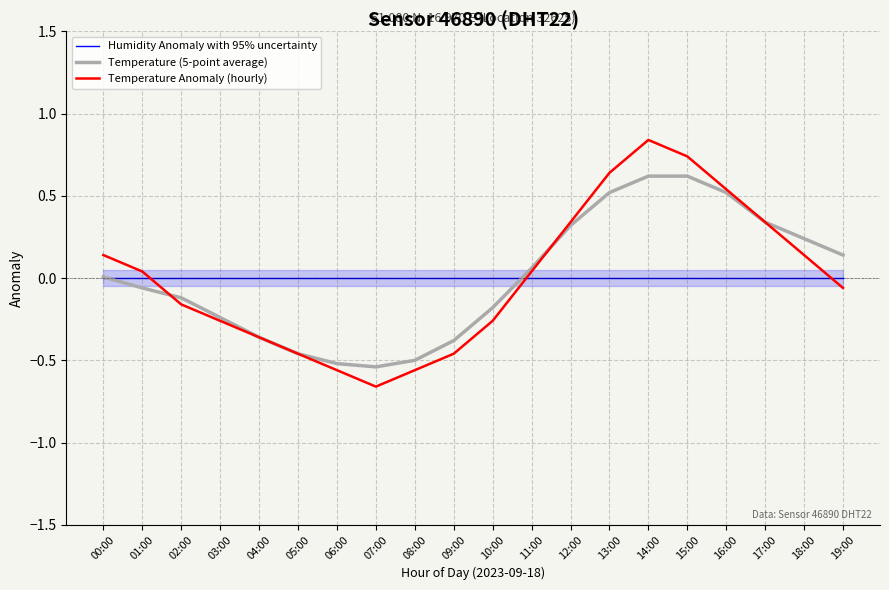

How many categories are shown in the chart?

20